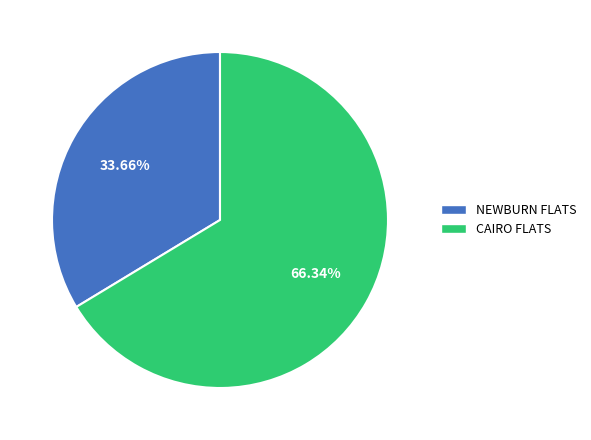

What percentage is the NEWBURN FLATS slice, to the nearest percent?

34%